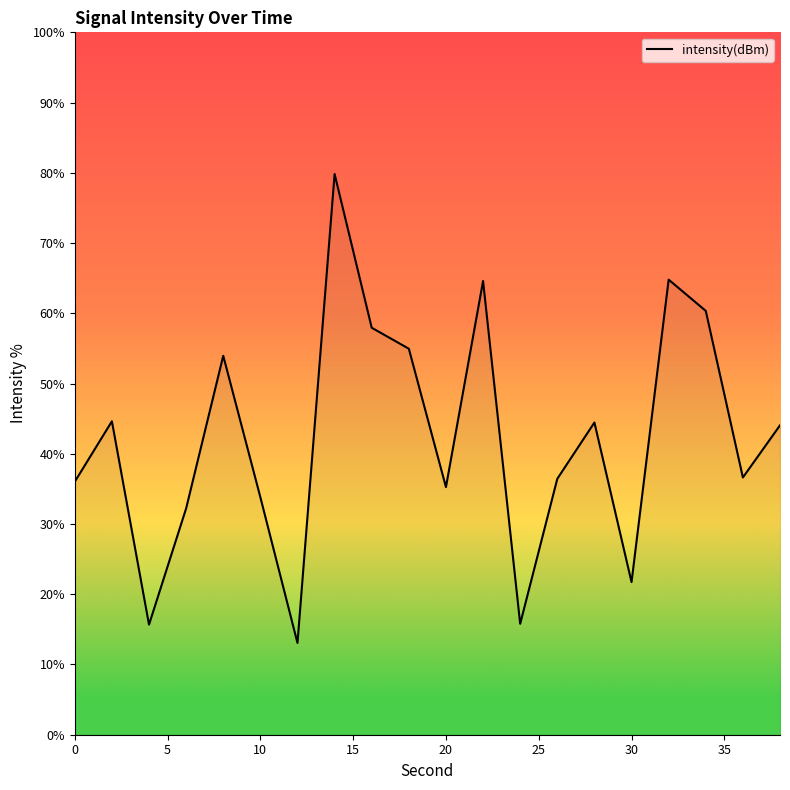

What is the greatest value displayed?

79.8